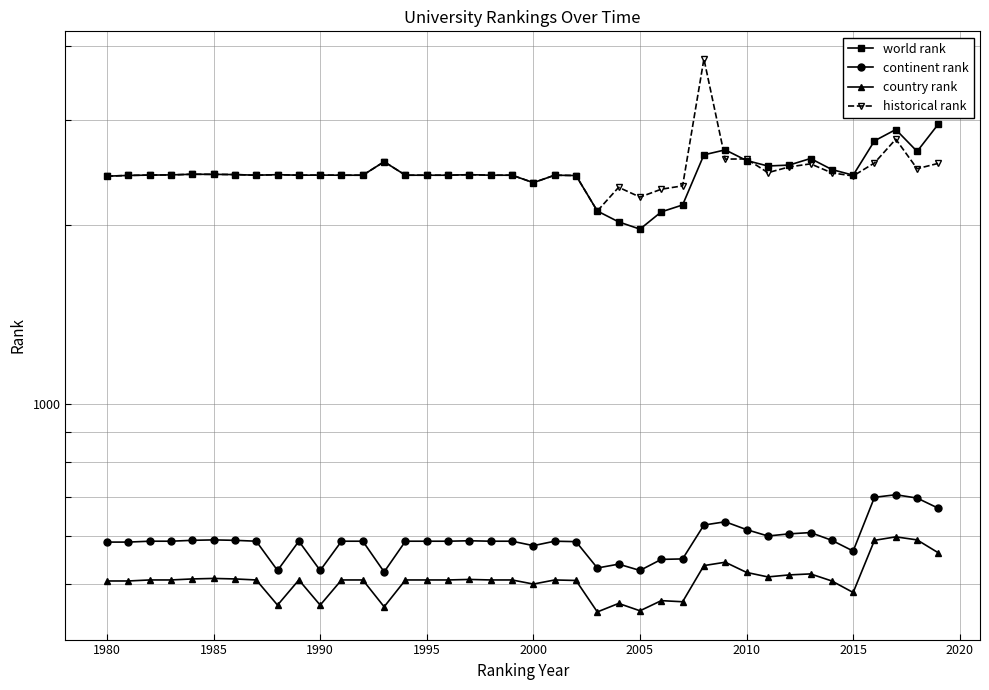

Rank the series at 2015 from lowest to highest value.

country rank, continent rank, world rank, historical rank